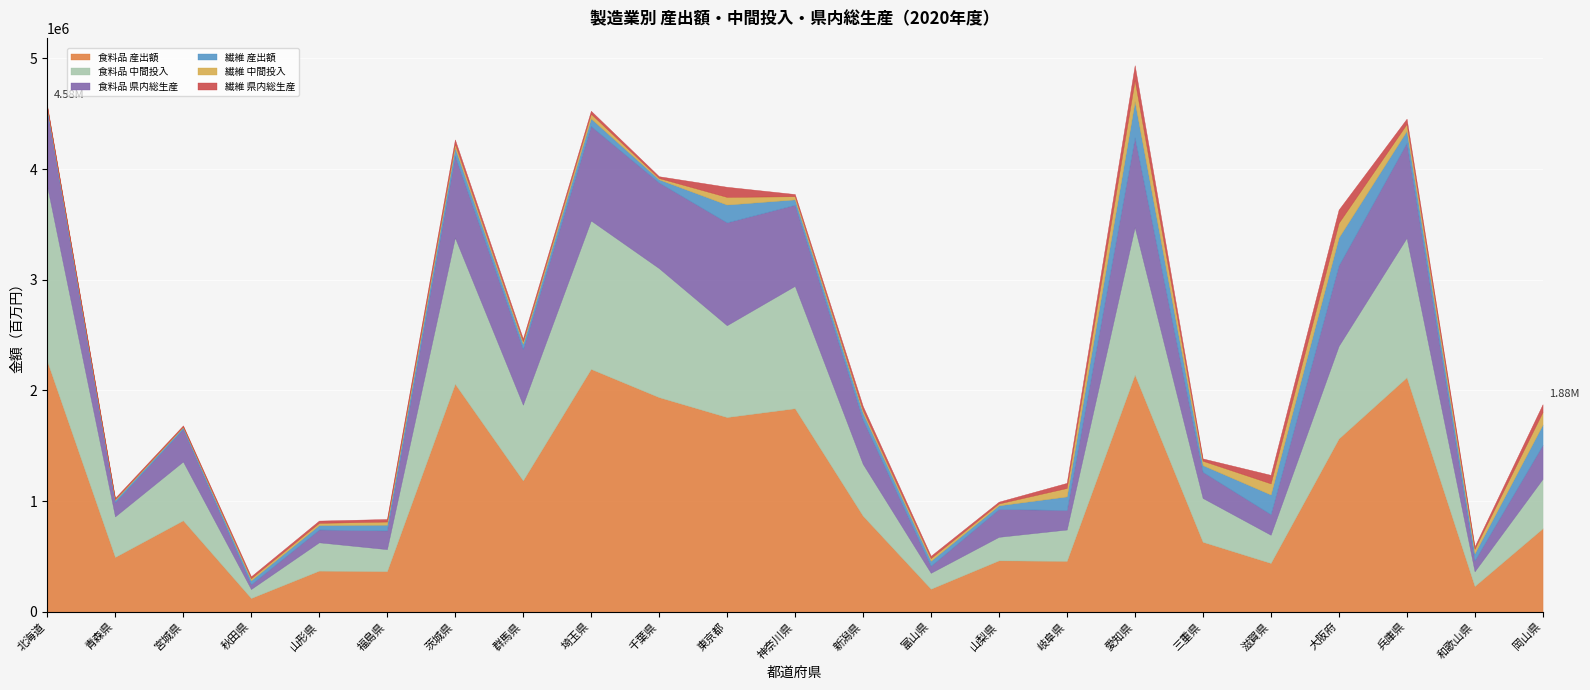

True or false: 食料品 中間投入 has a value of 434619 at 東京都.

False